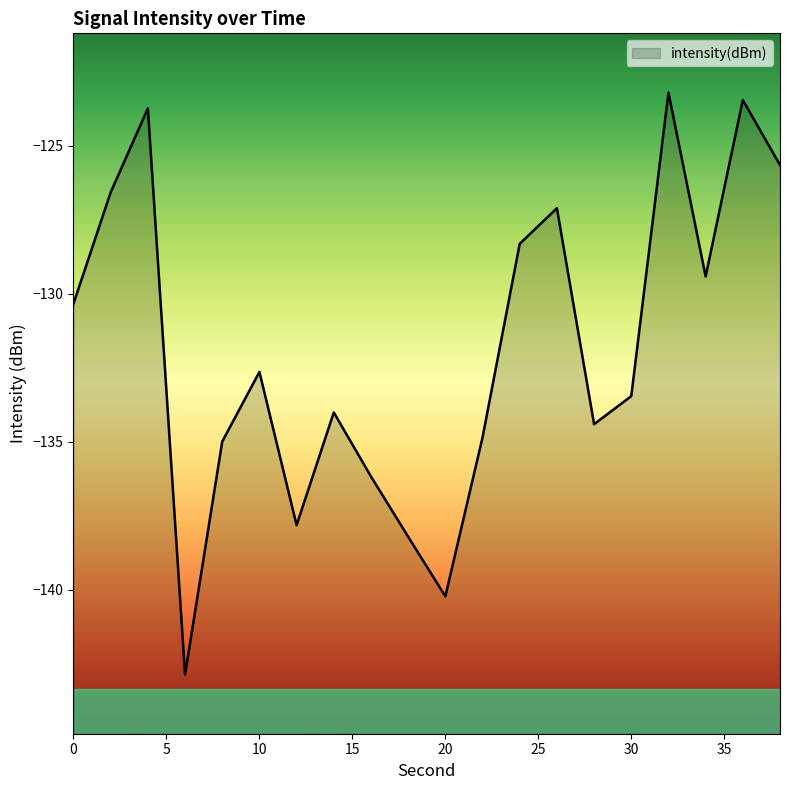

At which category does the chart reach its minimum across all series?

6